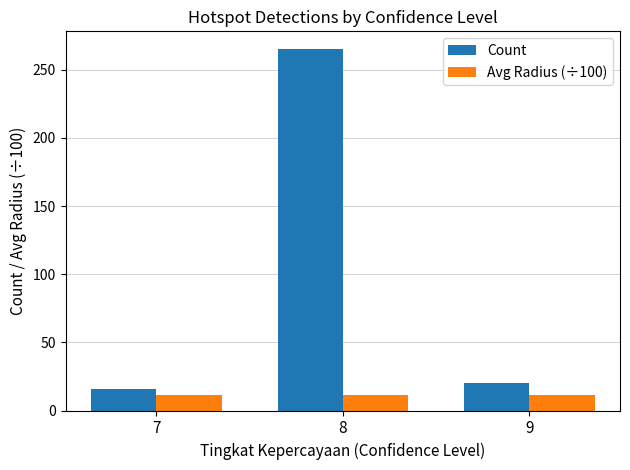

At 8, list the series in order from smallest to largest.

Avg Radius (÷100), Count